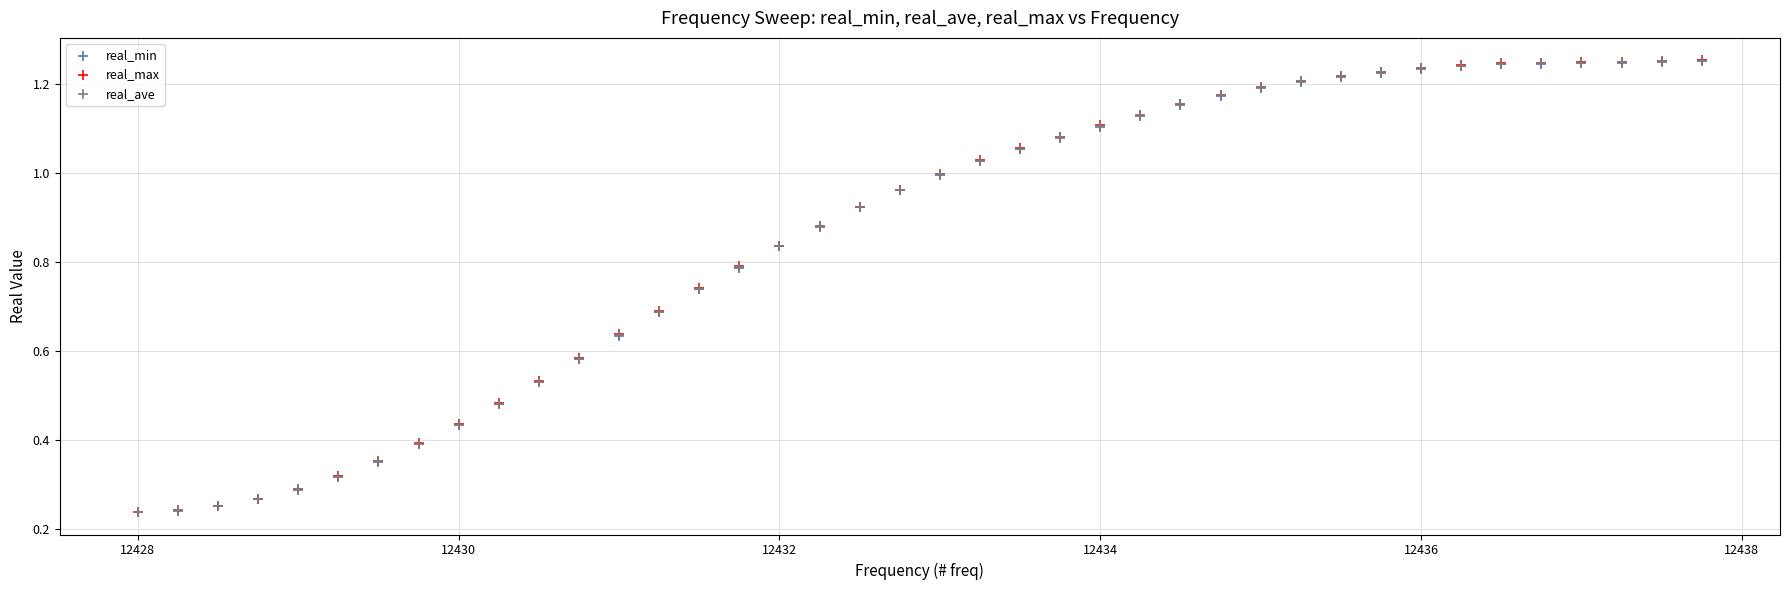

What are all the series names shown in the legend?

real_min, real_max, real_ave